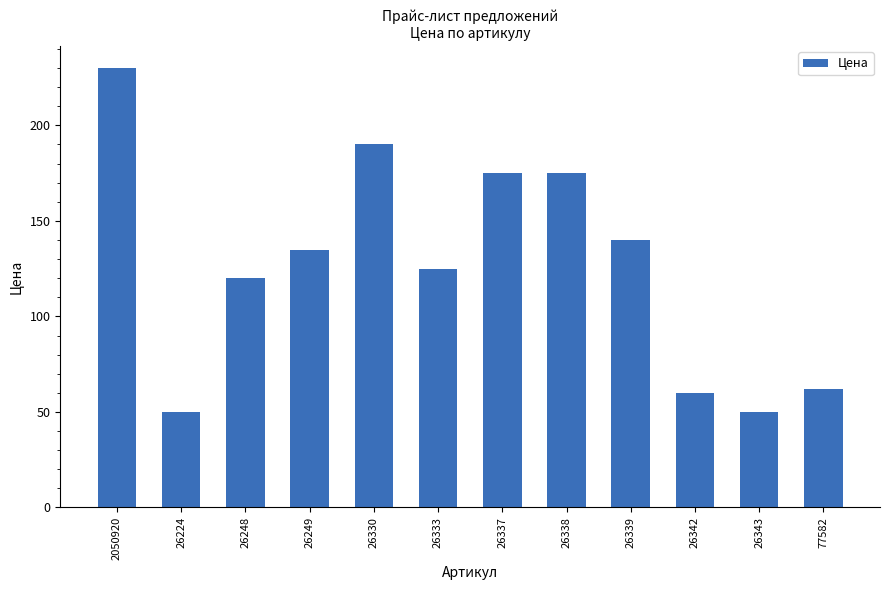

What is the ratio of the value at 26343 to the value at 26248?

0.4